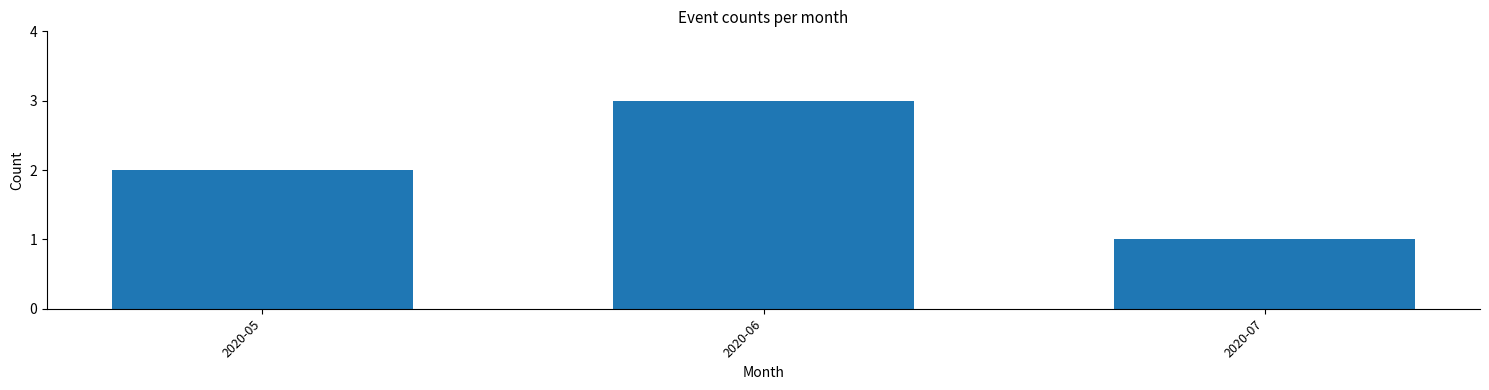

List the labels in order of value, smallest first.

2020-07, 2020-05, 2020-06